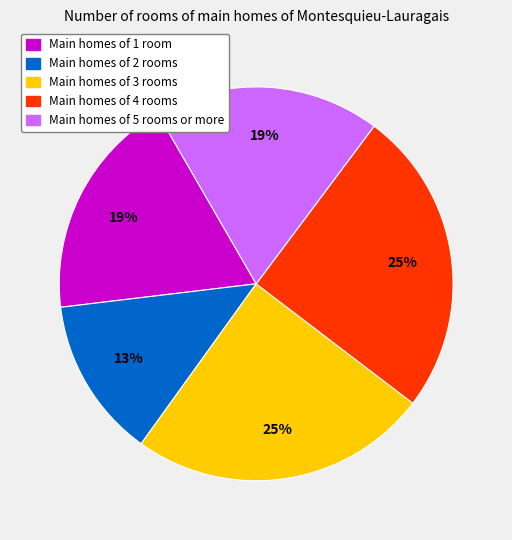

Is there any slice that represents more than half of the pie?

No